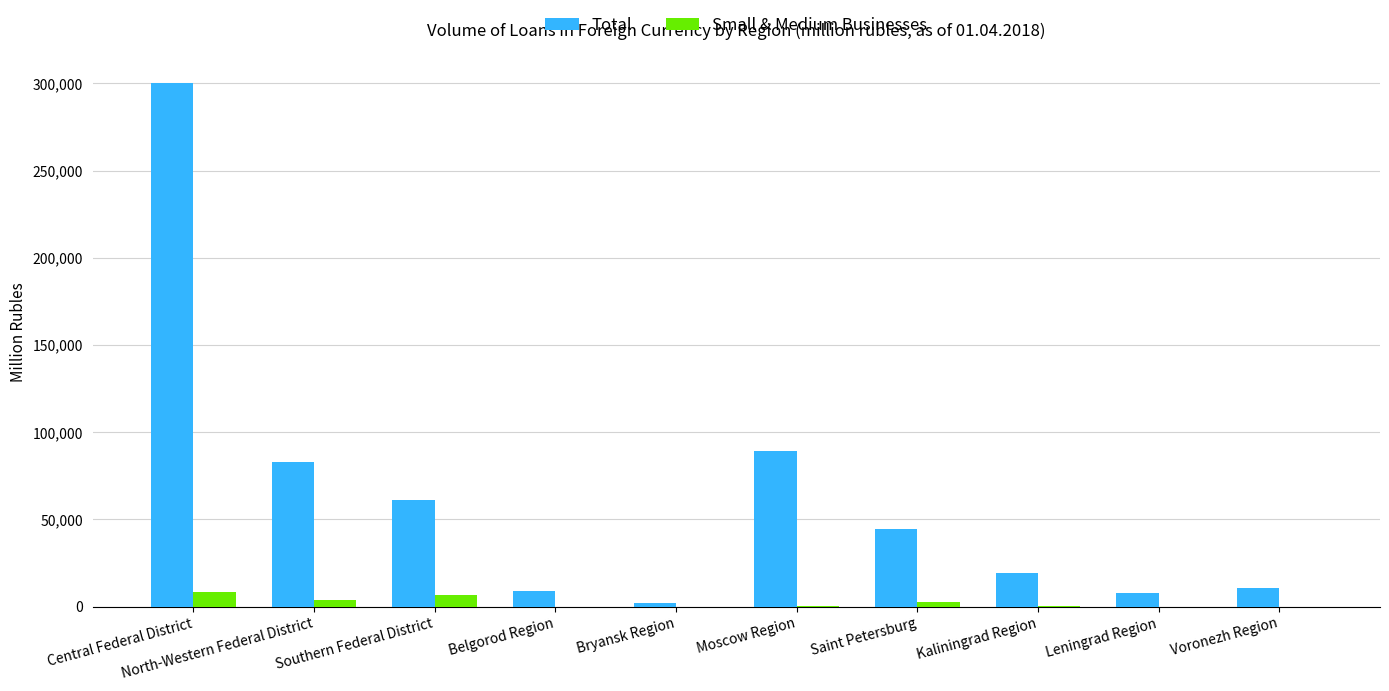

Where is Total nearest to the value 151152?

Moscow Region